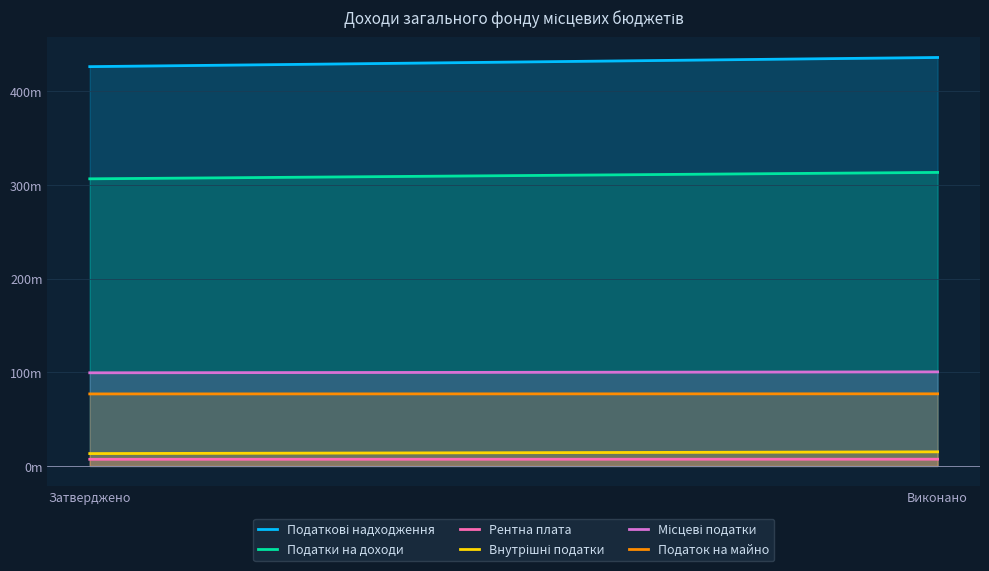

Reading left to right, transcribe all the data shown in this chart.

Податкові надходження: 426228800.0	436002245.0
Податки на доходи: 306491000.0	313327921.2
Рентна плата: 7105000.0	7200147.4
Внутрішні податки: 13194500.0	15065319.8
Місцеві податки: 99438300.0	100408856.5
Податок на майно: 76888300.0	76998768.3